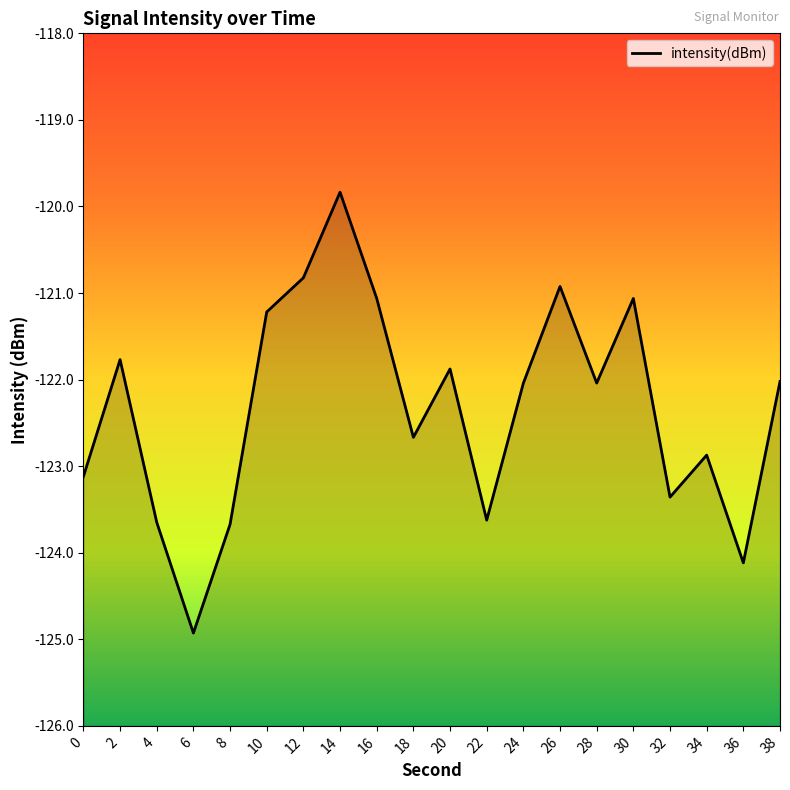

Reading right to left, transcribe all the data shown in this chart.

38=-122.0	36=-124.1	34=-122.9	32=-123.4	30=-121.1	28=-122.0	26=-120.9	24=-122.0	22=-123.6	20=-121.9	18=-122.7	16=-121.1	14=-119.8	12=-120.8	10=-121.2	8=-123.7	6=-124.9	4=-123.6	2=-121.8	0=-123.1